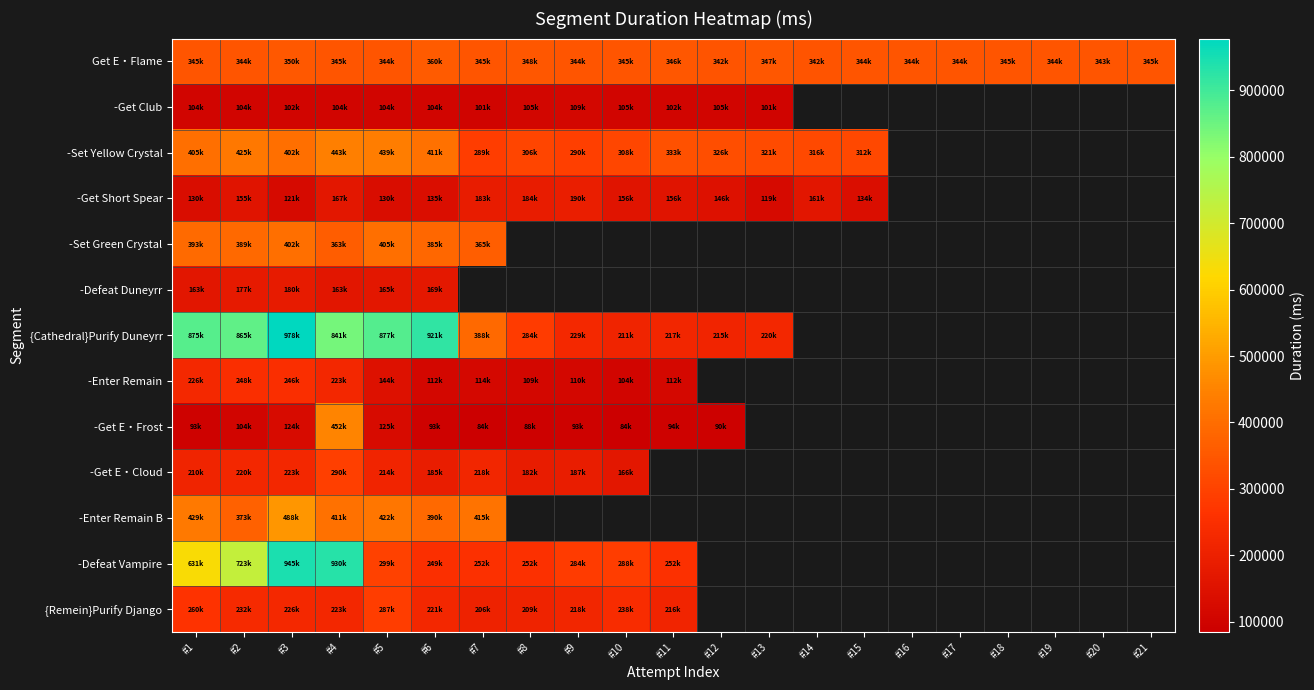

Is the value of -Enter Remain B at #6 greater than the value of {Remein}Purify Django at #4?

Yes